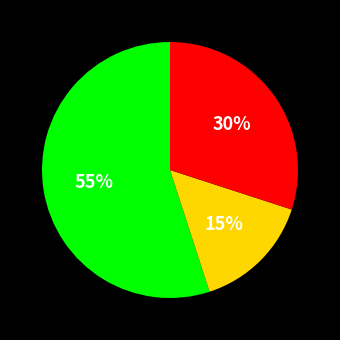

Is there a majority slice in this chart?

Yes